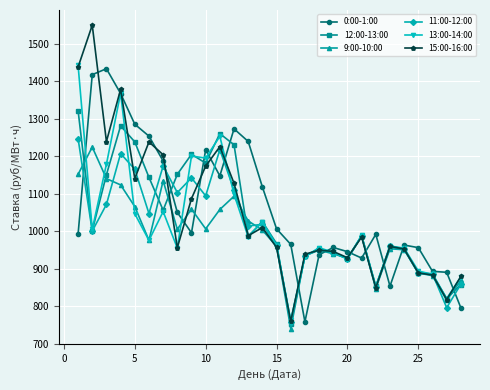

What is the maximum value shown in the chart?

1548.9